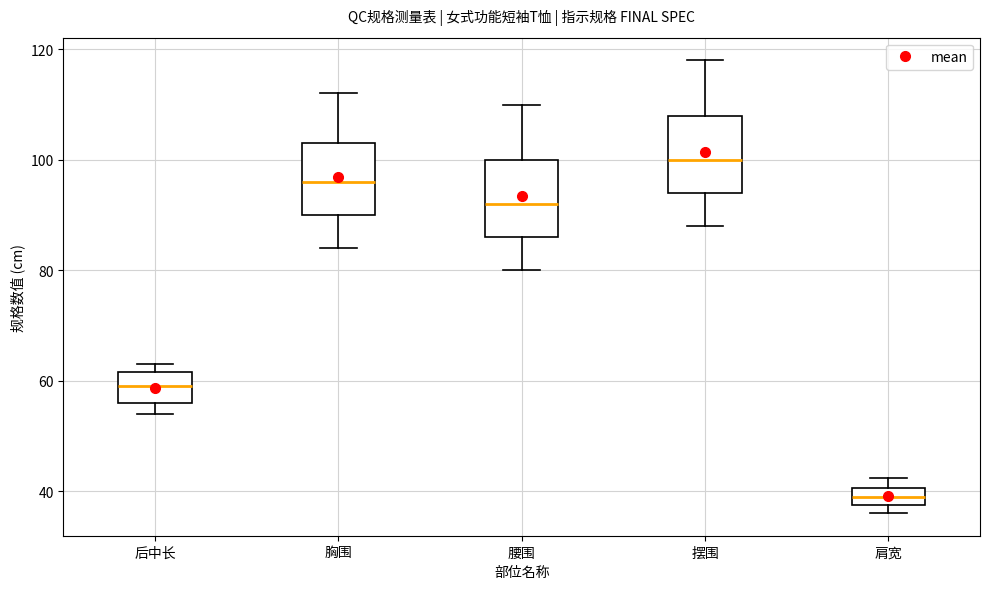

Where is the lower edge of the box for 肩宽 on the y-axis? The values are not printed on the chart, so give them approximately, as read against the axis.

38